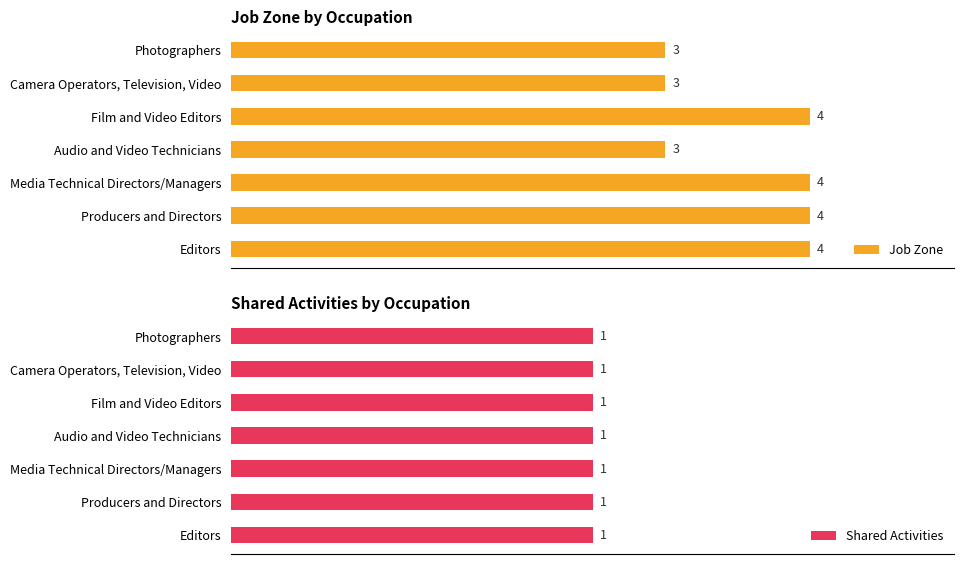

List the series in order of their overall mean, lowest first.

Shared Activities, Job Zone